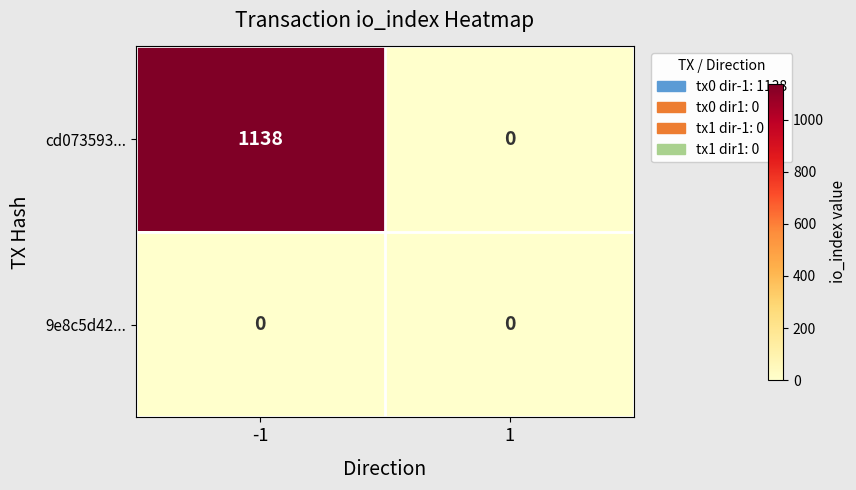

Reading left to right, extract all data points from this chart.

cd073593...: 1138	0
9e8c5d42...: 0	0